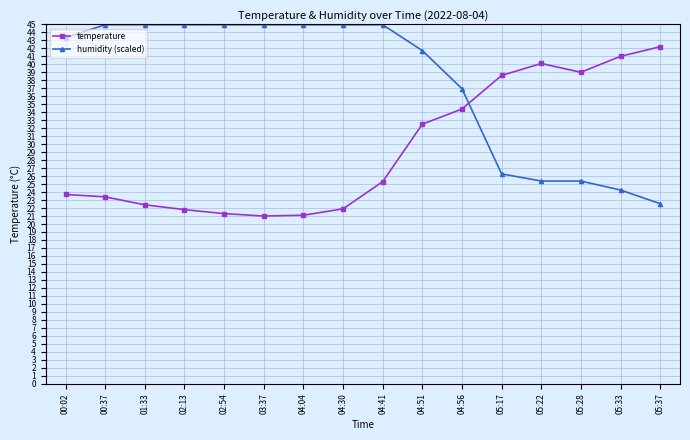

In temperature, how many points are lower than both neighbors (excluding endpoints)?

2